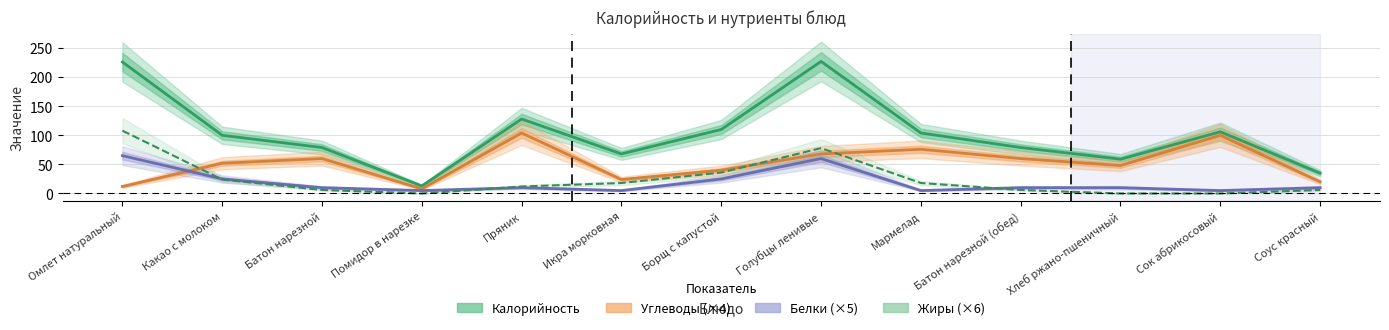

Does the chart have visible grid lines?

Yes